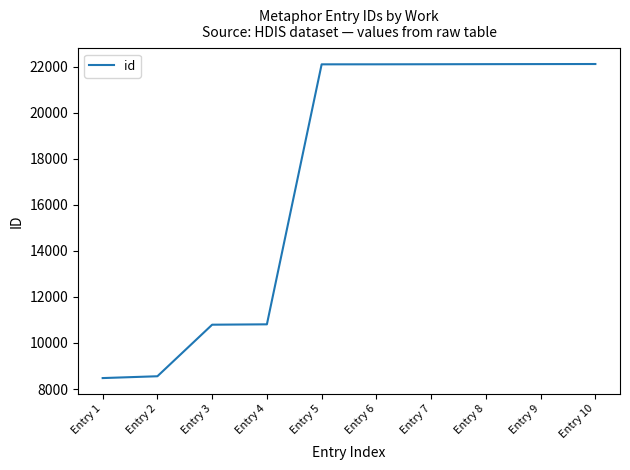

What is the difference between the second highest and minimum values?

13636